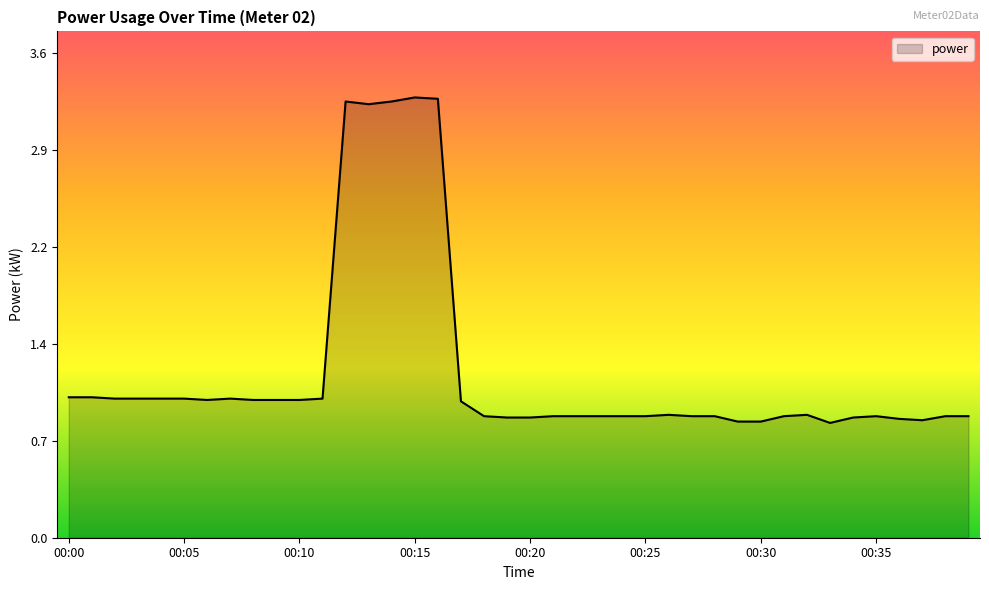

Does the chart have visible grid lines?

No